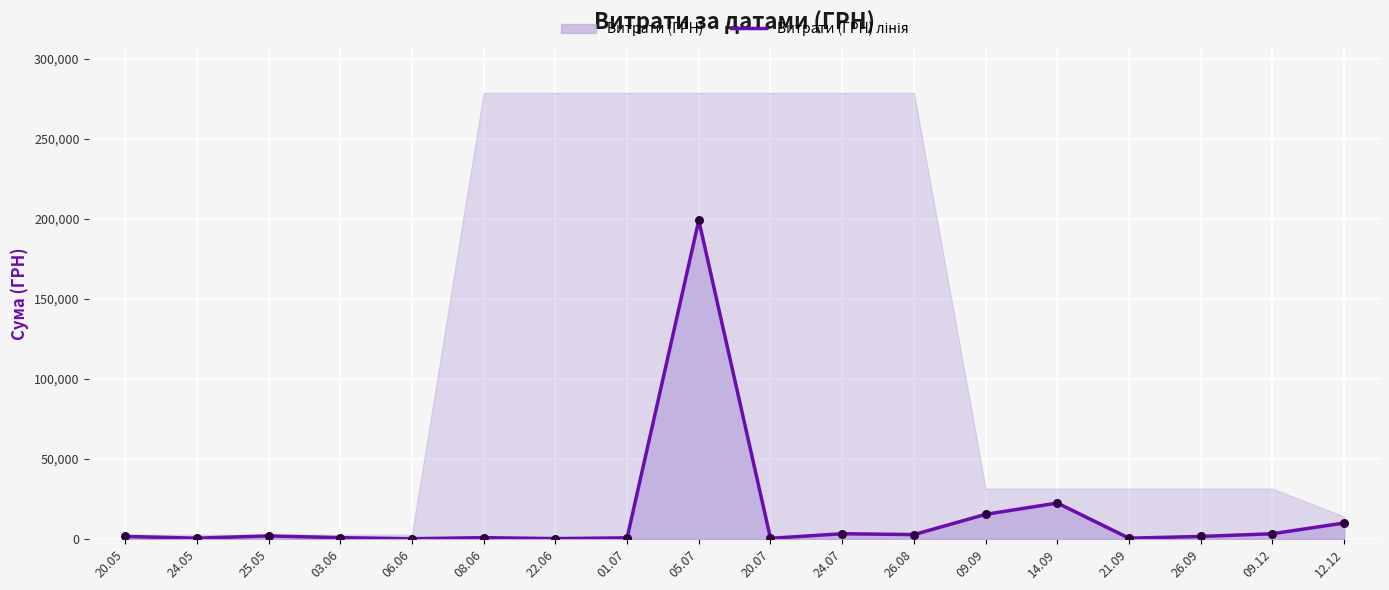

Which has a higher value, 20.07 or 25.05?

25.05